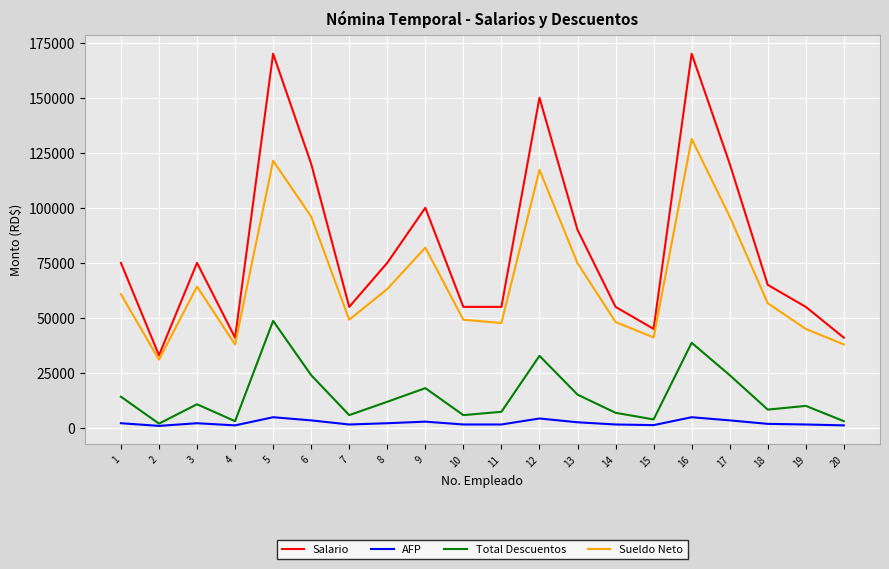

What is the difference between the highest and lowest values at 20?

39823.3